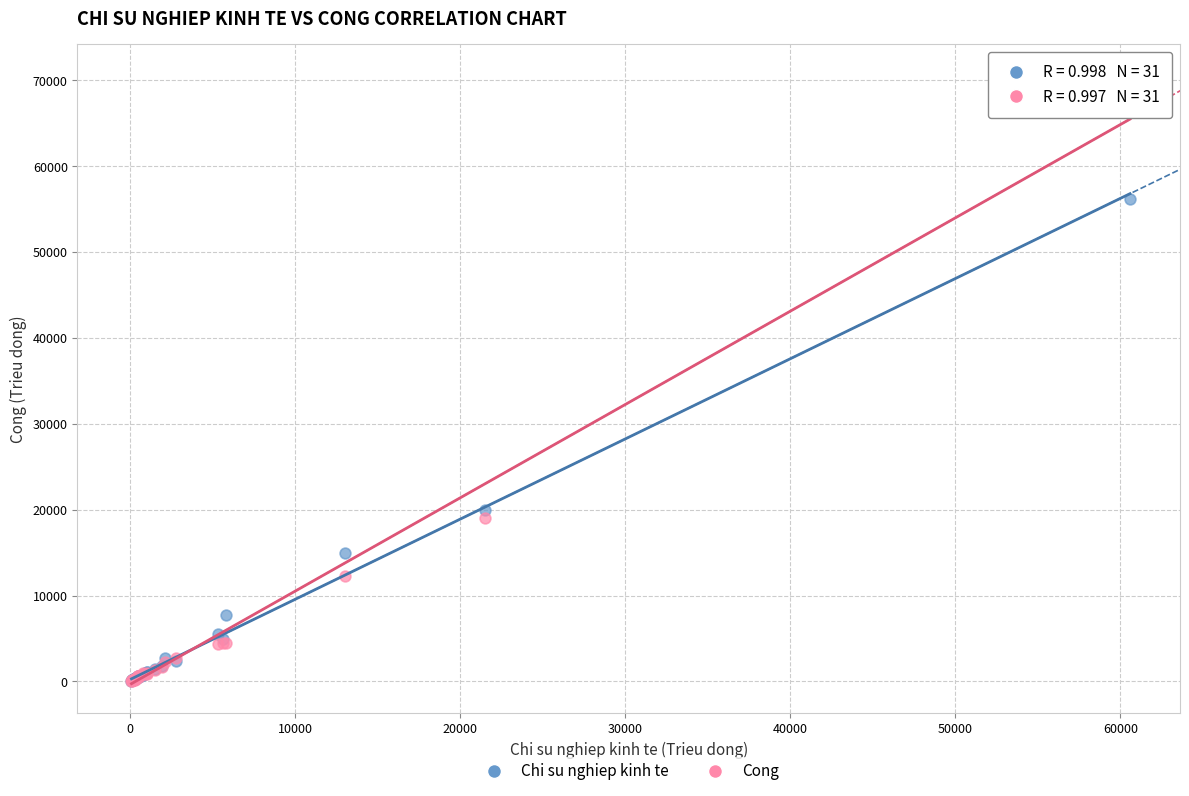

What are all the series names shown in the legend?

Chi su nghiep kinh te, Cong